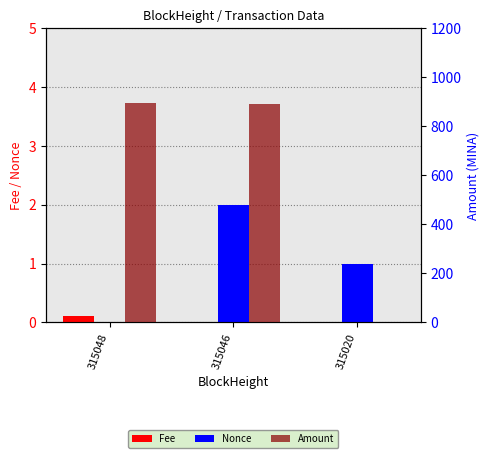

Where is Amount nearest to the value 448?

315046